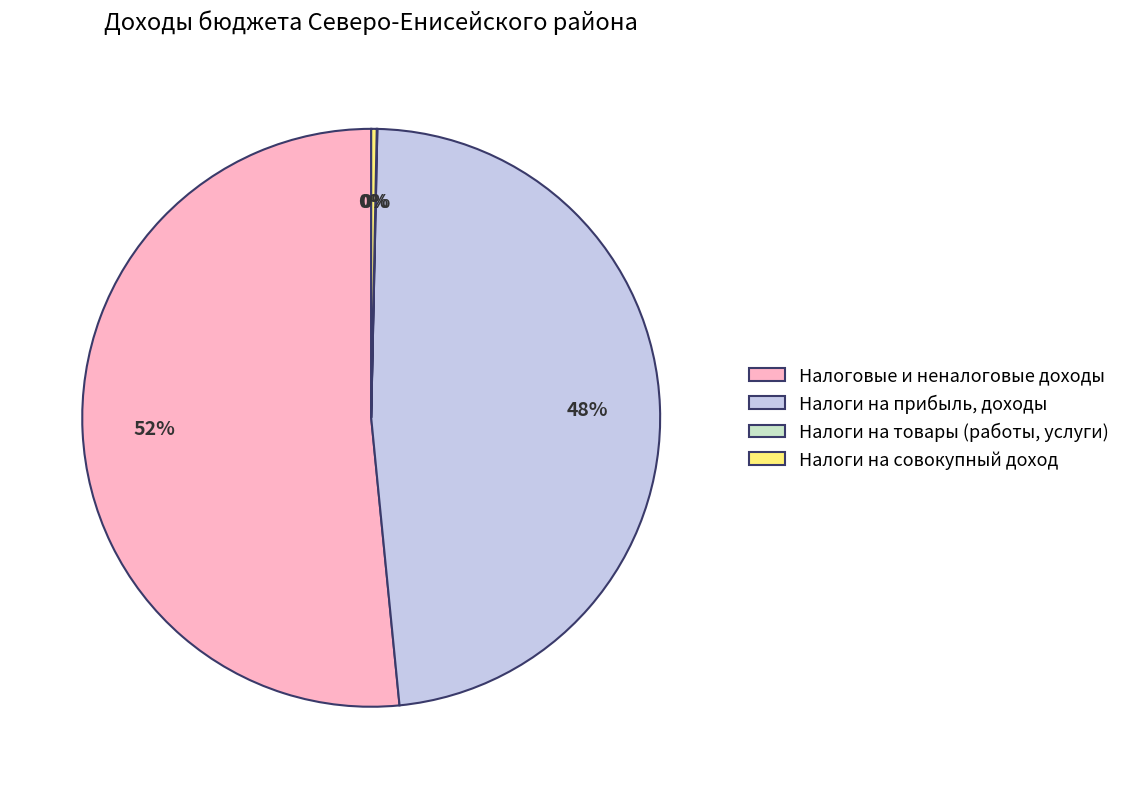

What is the largest slice in the pie chart?

Налоговые и неналоговые доходы